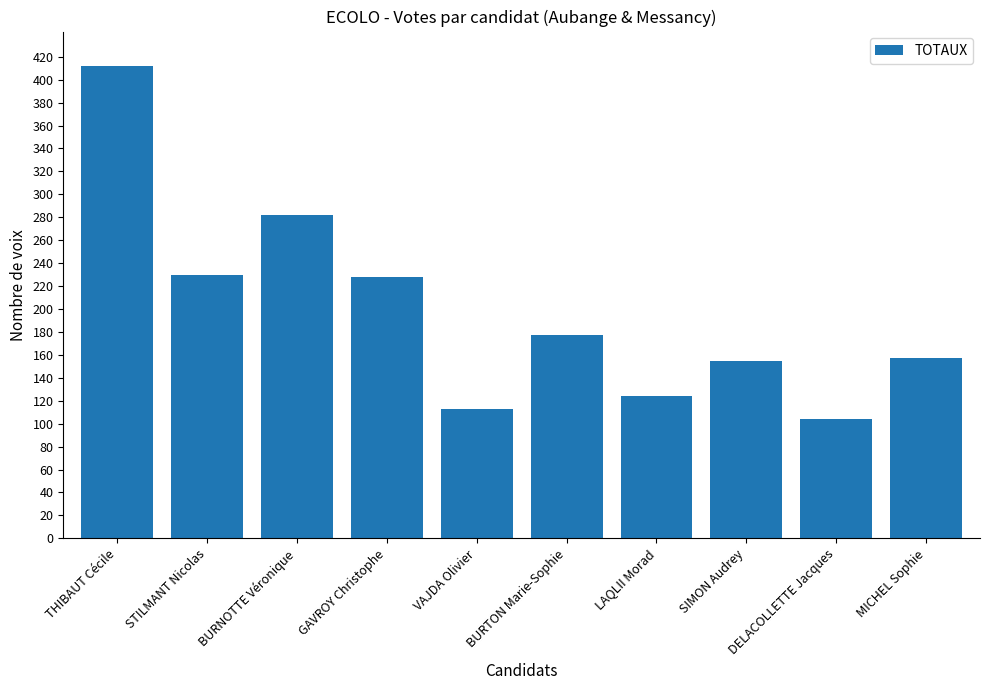

What is the value of the 6th bar from the left?

177